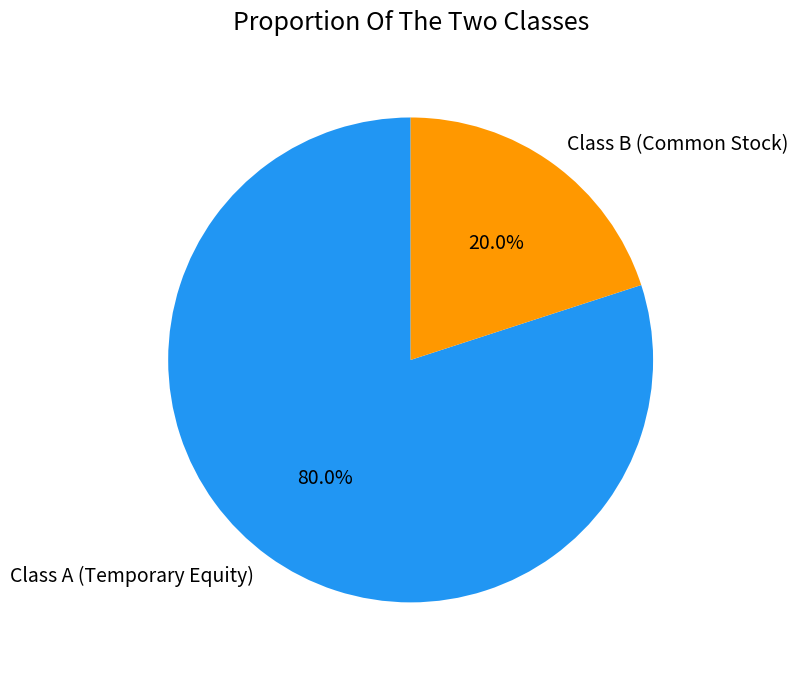

The Class B (Common Stock) slice represents 20% of the pie. True or false?

True